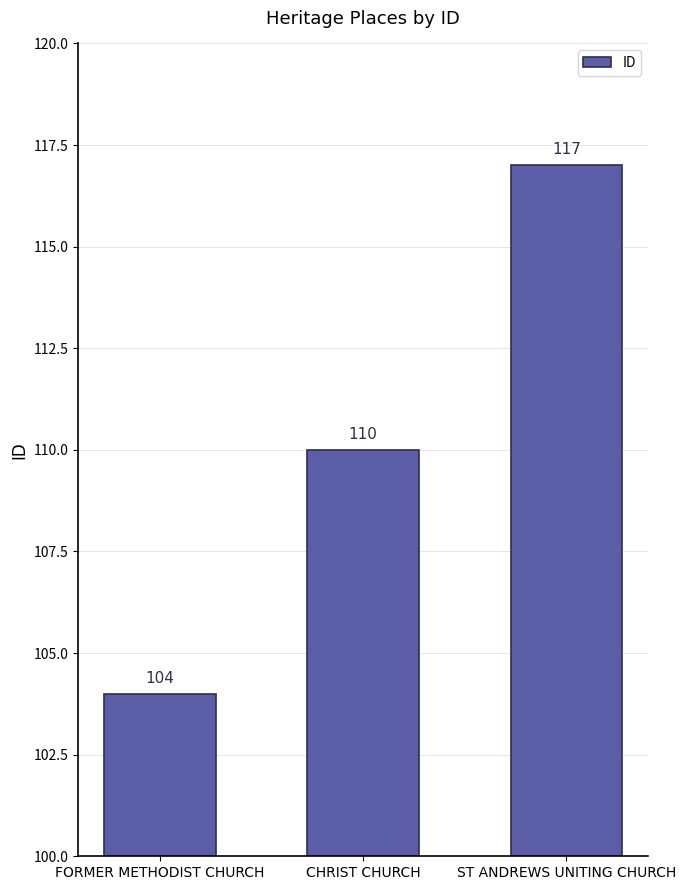

What is the smallest value displayed?

104